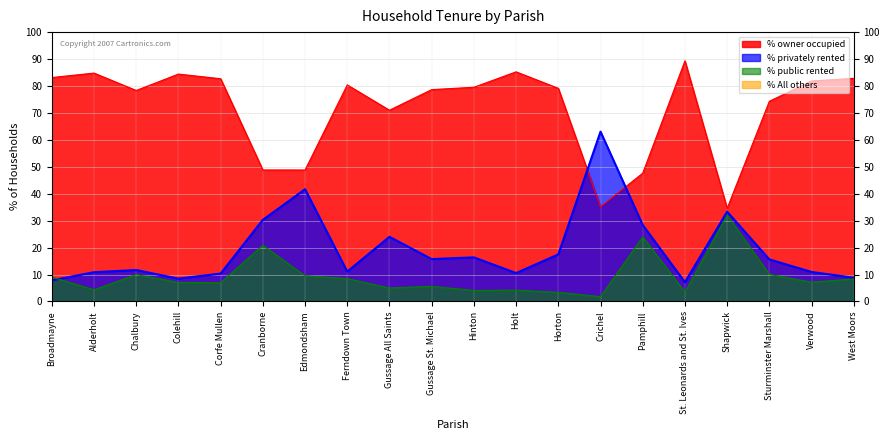

How many interior local peaks does the % privately rented series have?

6